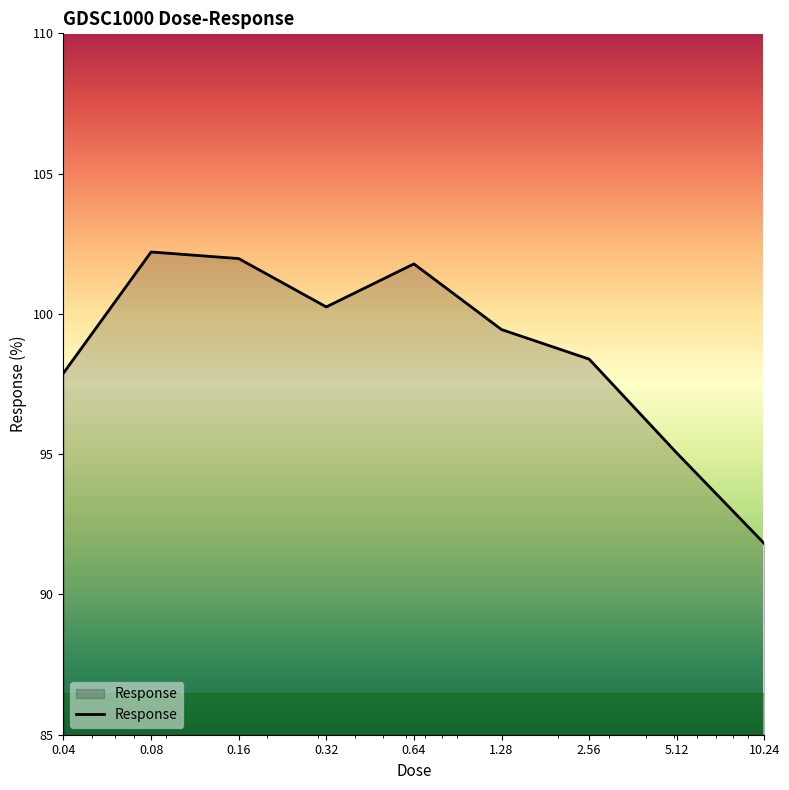

What is the greatest value displayed?

102.2